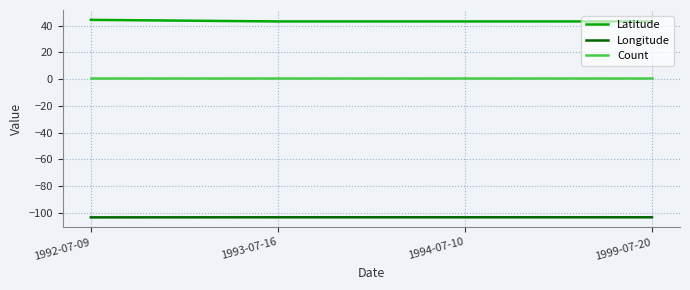

What is the maximum value shown in the chart?

44.2